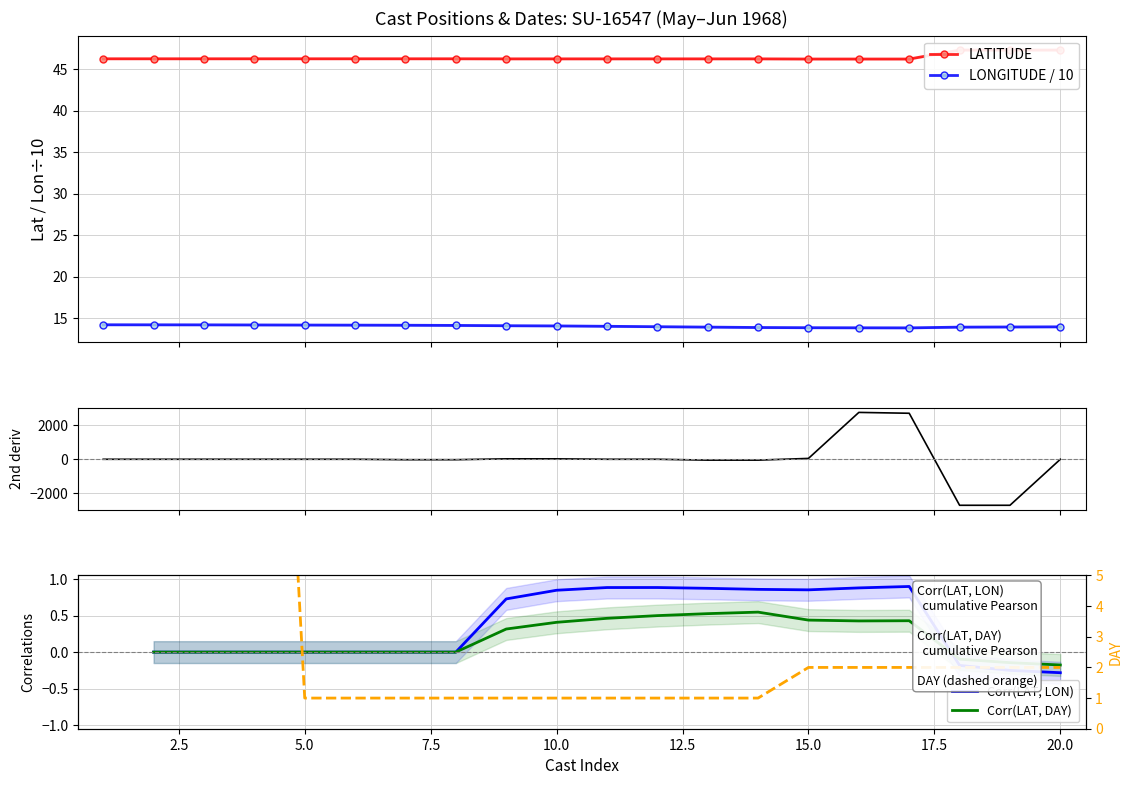

What is the maximum value for LONGITUDE / 10?

14.2